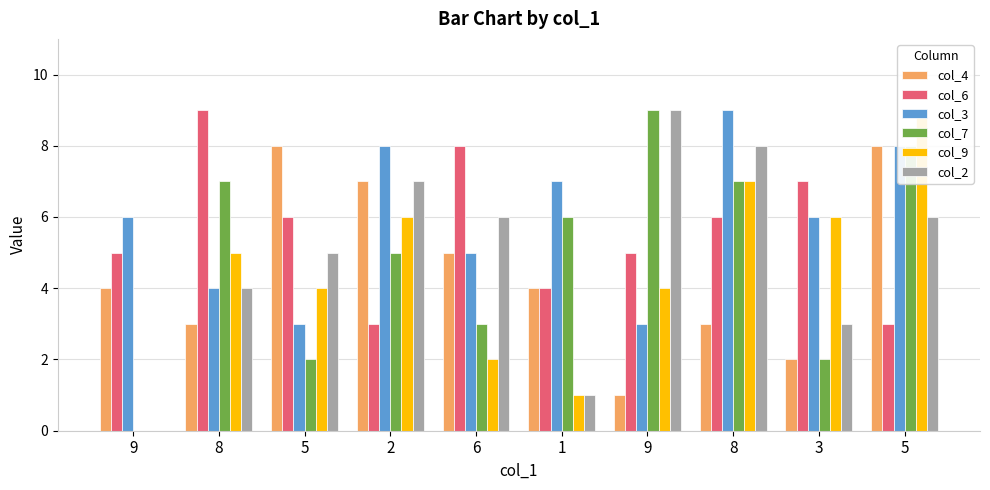

Is the value of col_3 at 5 greater than the value of col_9 at 6?

Yes